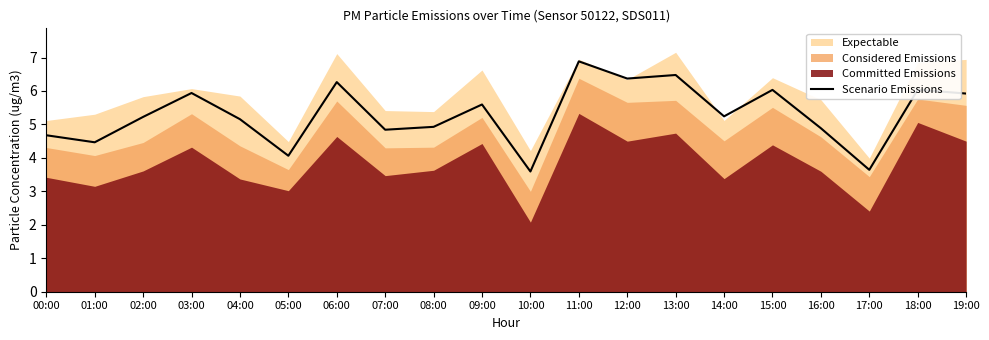

How many lines are shown in the chart?

1